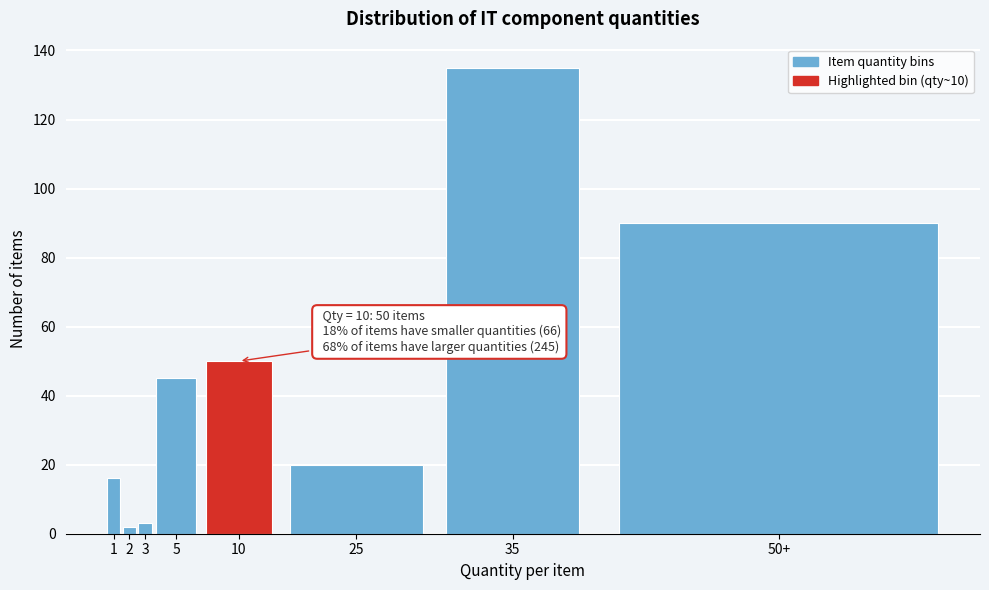

Reading left to right, list all the values displayed in this chart.

1=16	2=2	3=3	5=45	10=50	25=20	35=135	50+=90